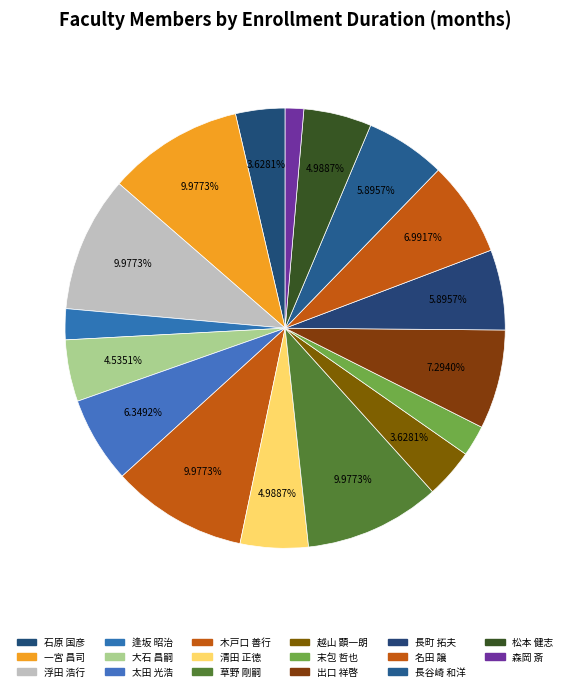

Approximately how many times larger is the value at 木戸口 善行 compared to 草野 剛嗣?

1.0